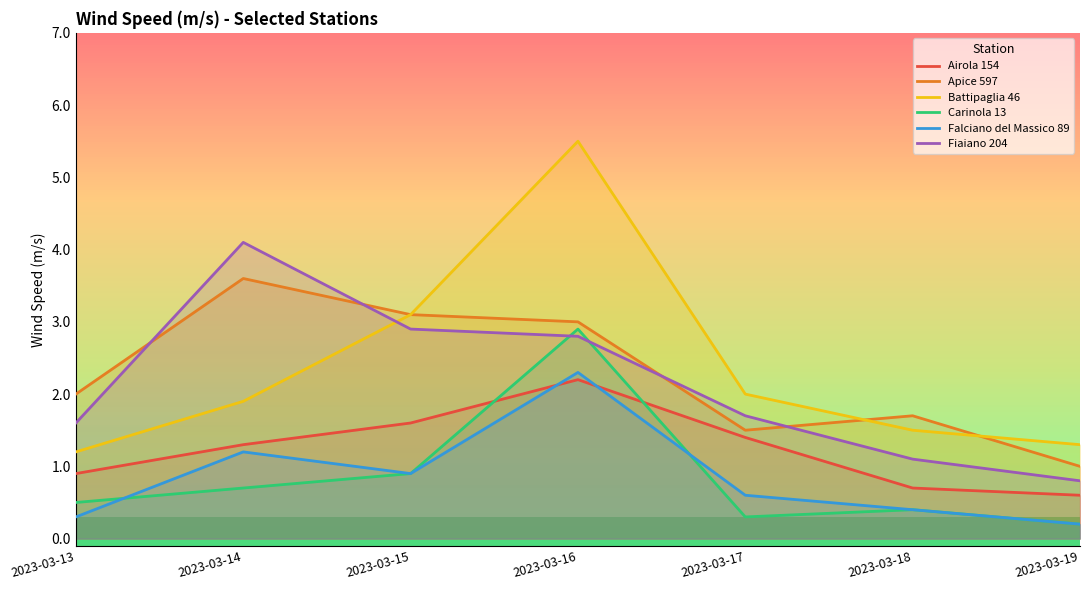

Between 2023-03-14 and 2023-03-16, which is larger?

2023-03-16